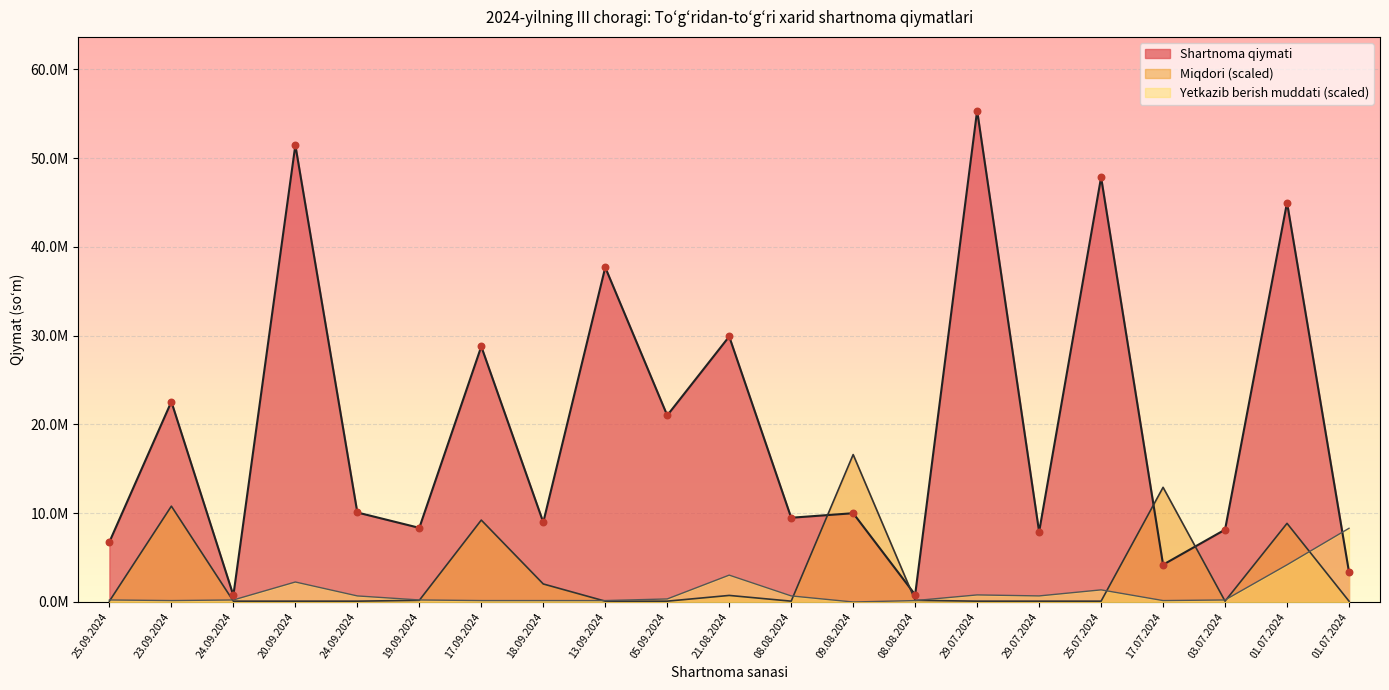

At how many categories does at least one series exceed 3609462?

19